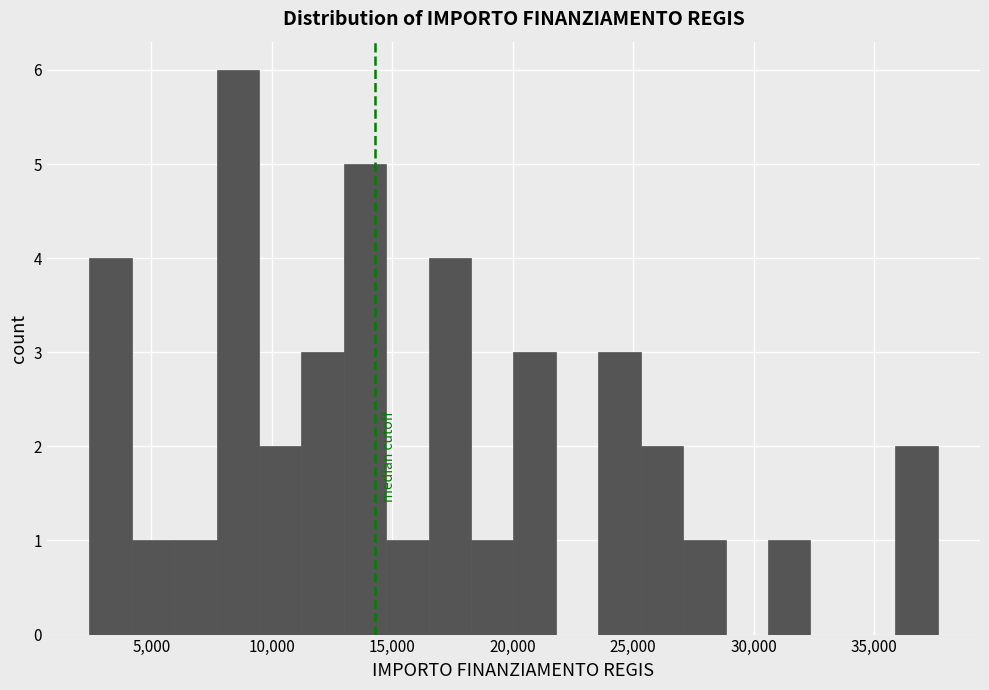

Read against the x-axis, roughly where is the centre of the tallest bar?

8500